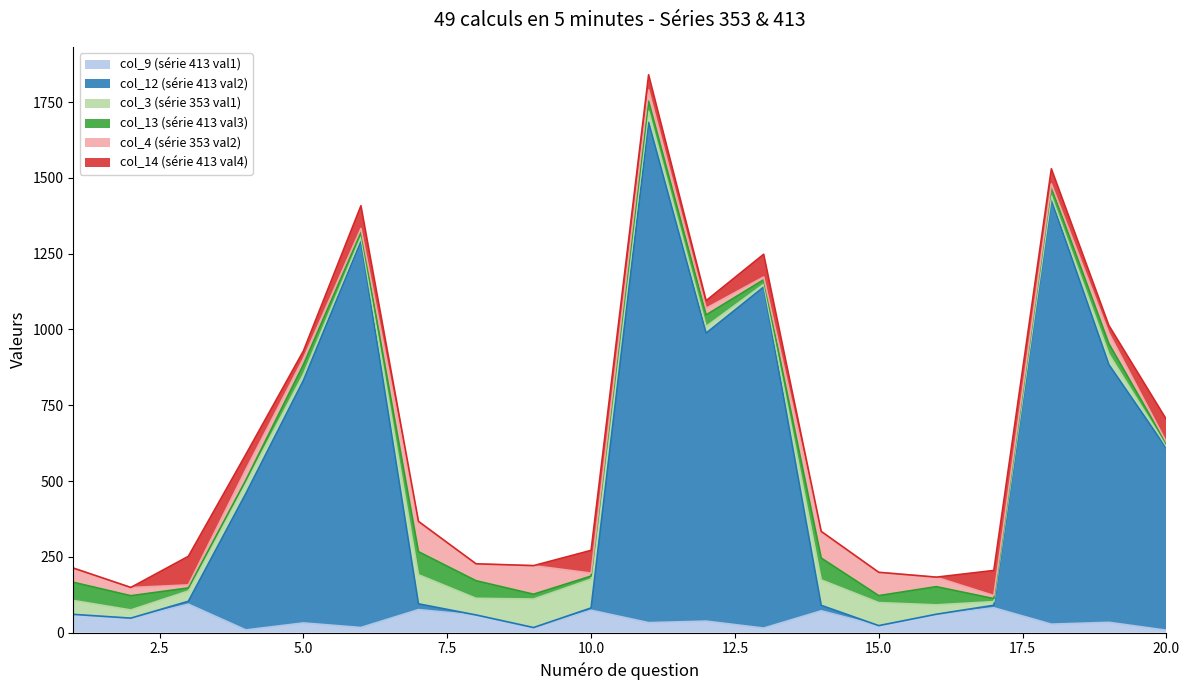

Between 2 and 14, which series saw the biggest shift?

col_3 (série 353 val1)